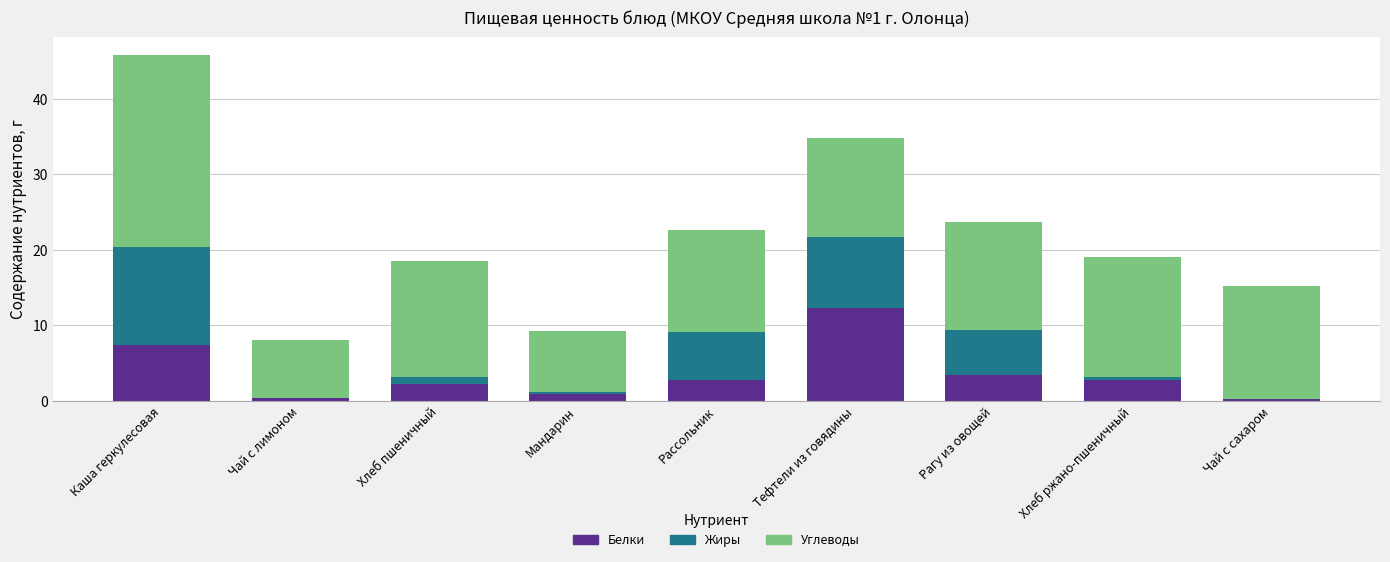

What is the total value across all series at Рагу из овощей?

23.7